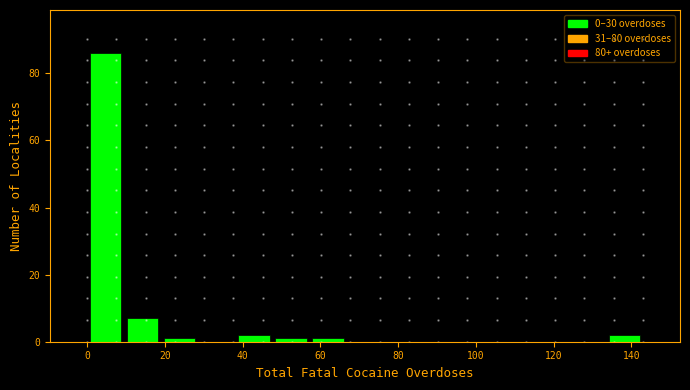

Over which range of the x-axis is the bar tallest?

0 to 10